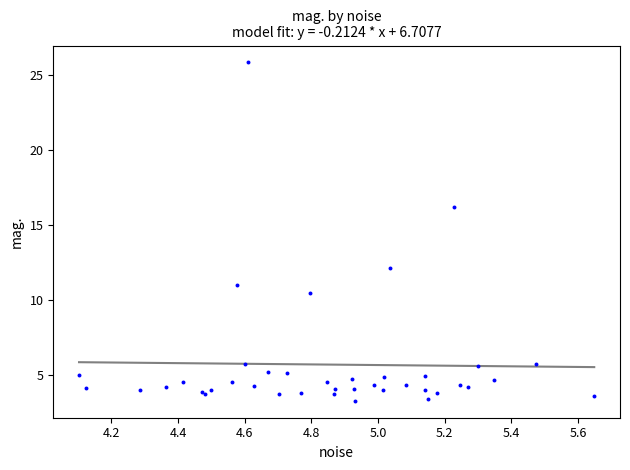

What Y value in the scatter plot is closest to 14?

12.2